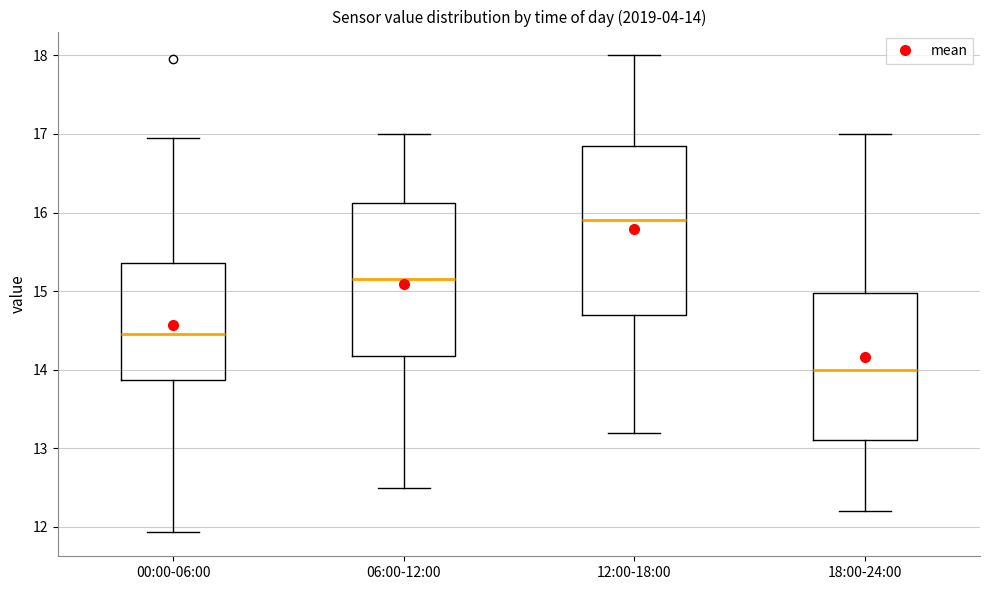

Which box has the lowest median line?

18:00-24:00